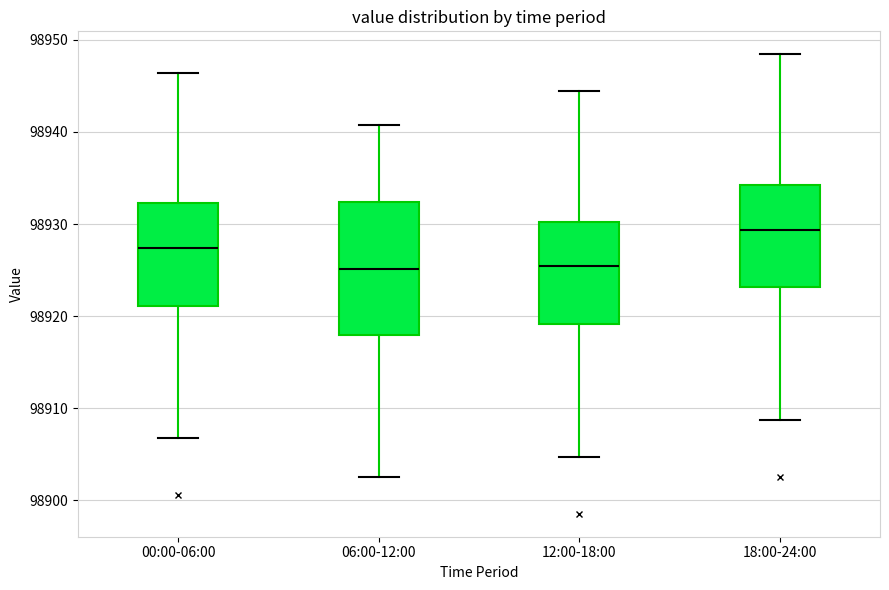

Which box is the tallest, from its lower edge to its upper edge?

06:00-12:00